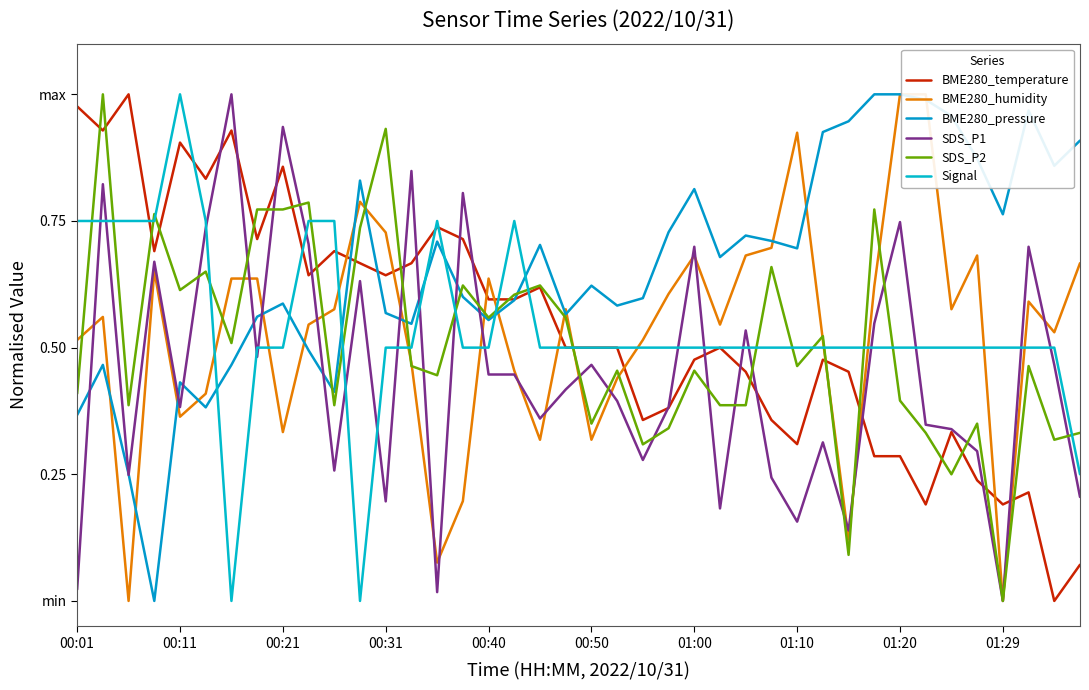

What is the difference between the maximum and minimum values in the SDS_P1 series?

1.0